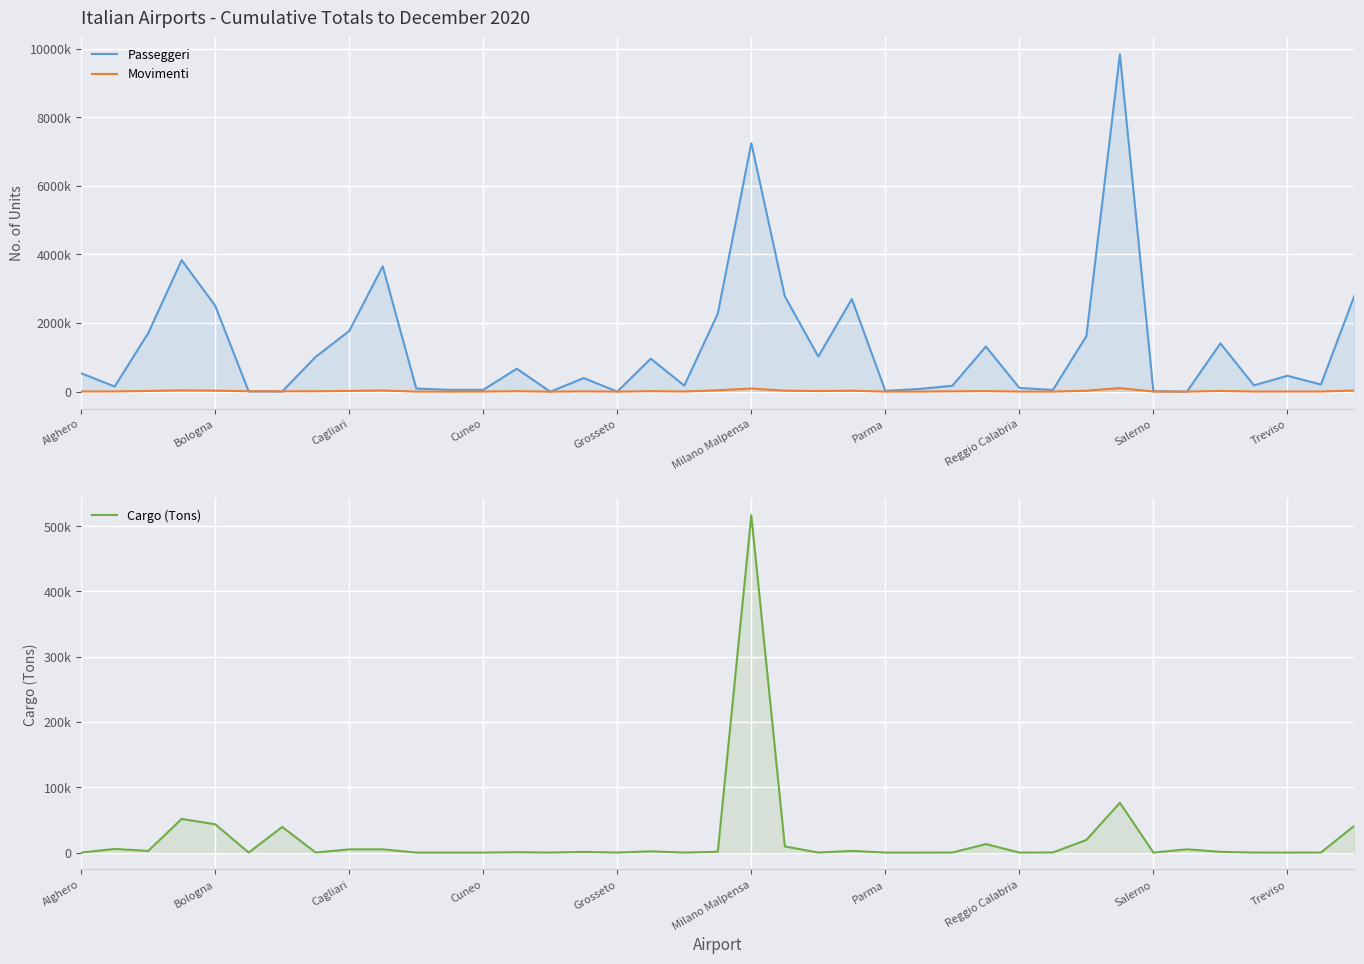

How many series are shown in this chart?

3